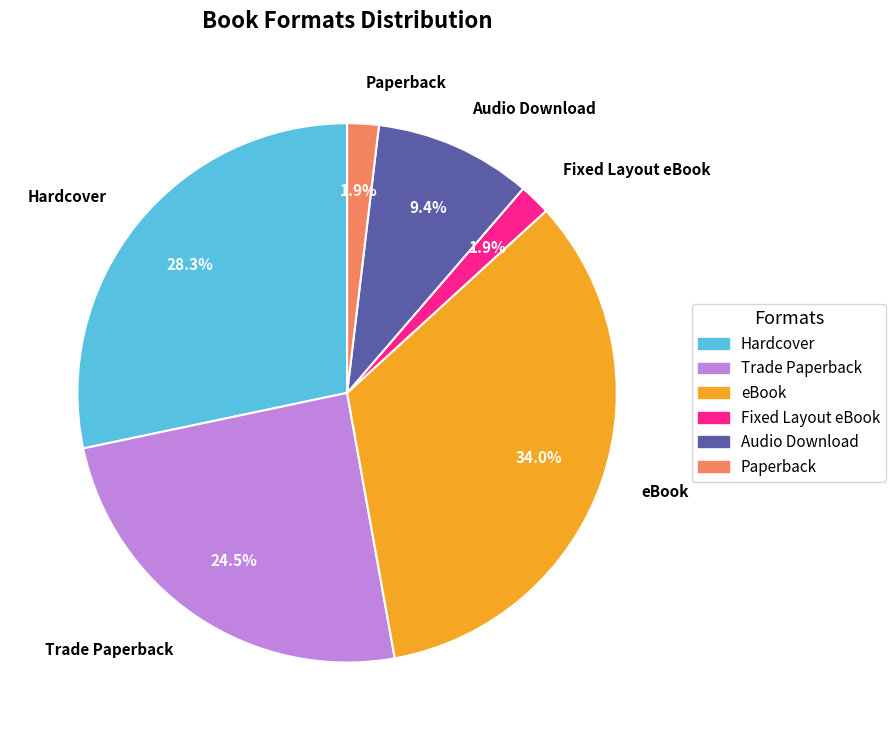

Which category has the biggest portion of the pie?

eBook